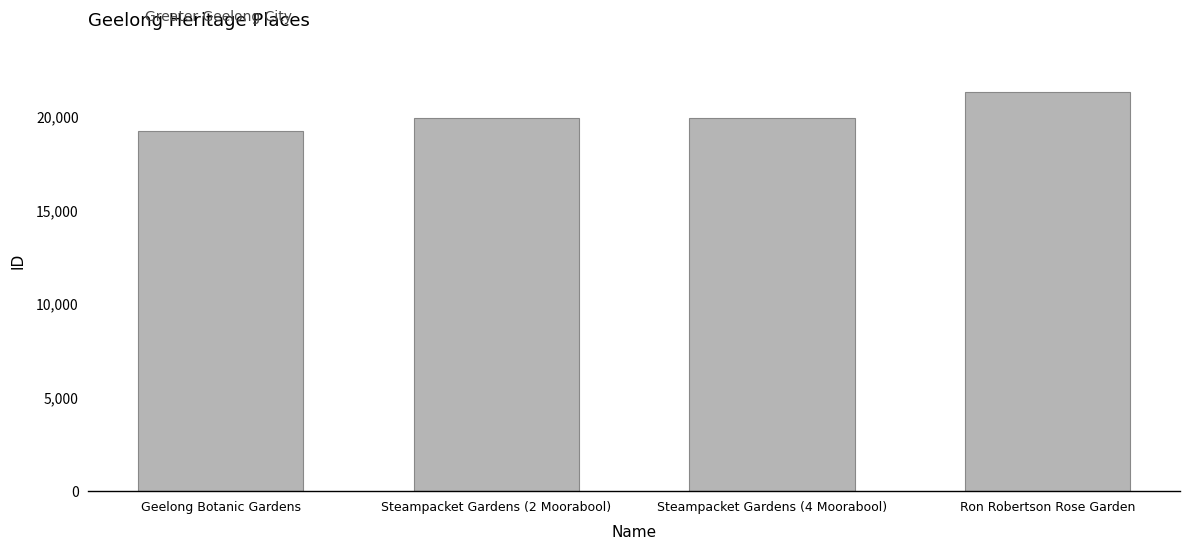

How many data points does each series have?

4